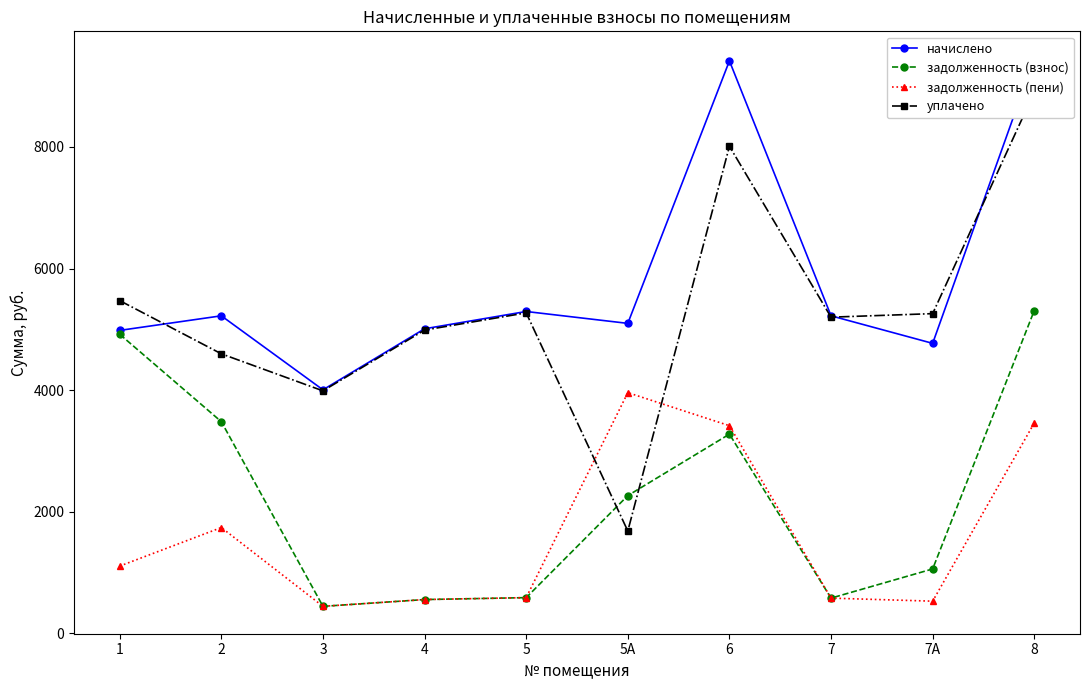

What is the value of the уплачено point at the 5th from the left?

5271.6